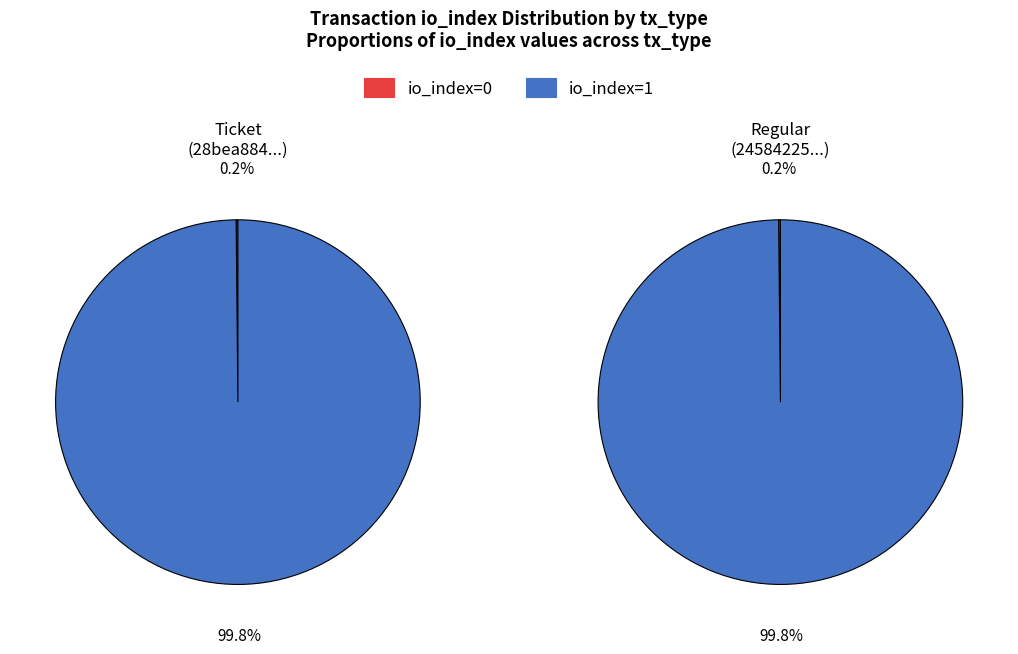

Count the number of slices in the pie.

2